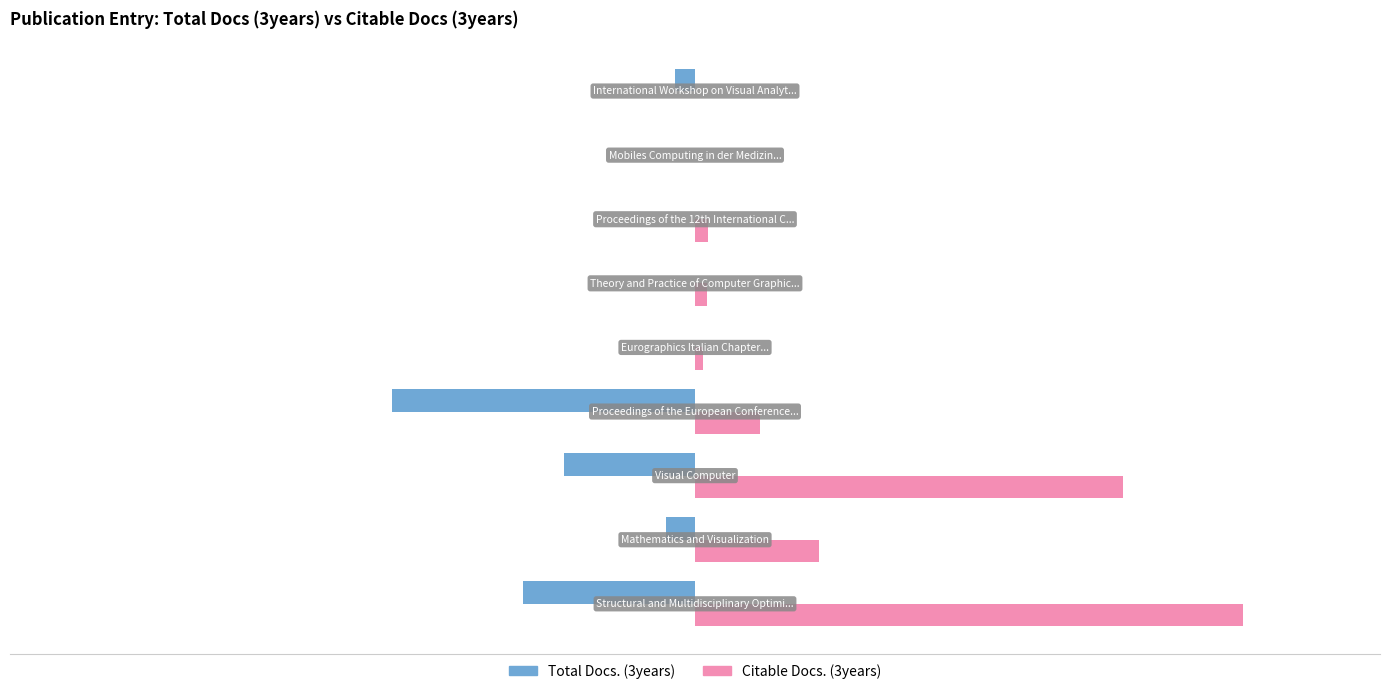

What are all the series names shown in the legend?

Total Docs. (3years), Citable Docs. (3years)